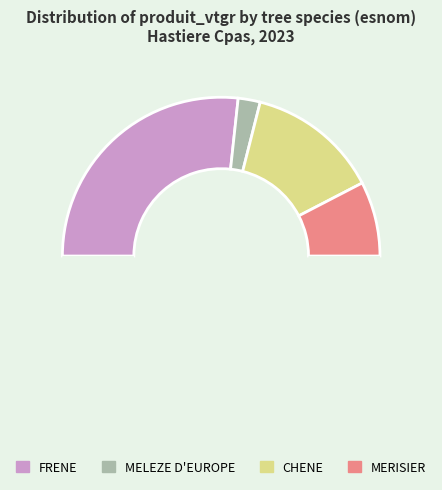

Rank the categories by value from highest to lowest.

FRENE, CHENE, MERISIER, MELEZE D'EUROPE